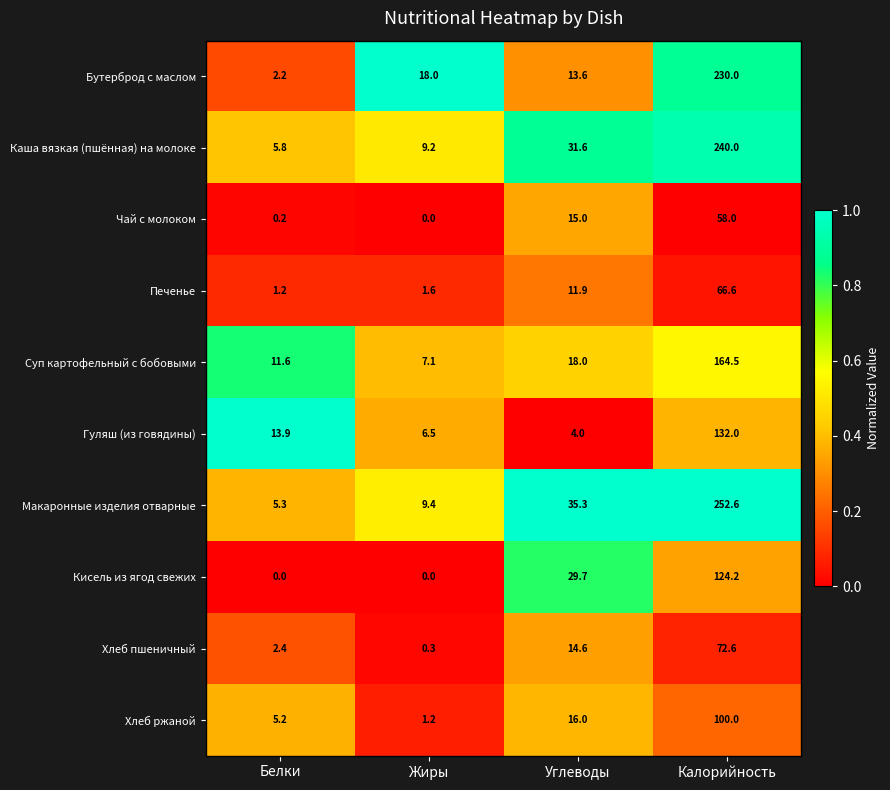

Count the number of data series in this chart.

10